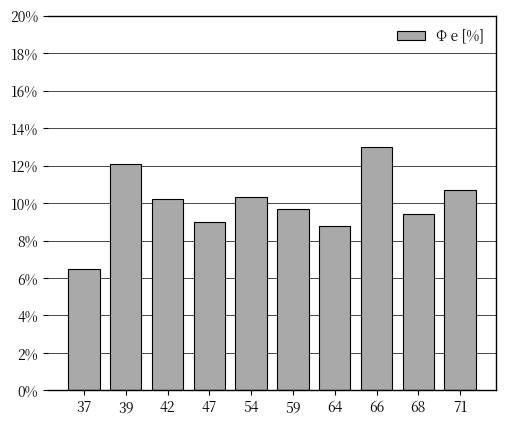

Reading left to right, extract all data points from this chart.

37=6.5	39=12.1	42=10.2	47=9.0	54=10.3	59=9.7	64=8.8	66=13.0	68=9.4	71=10.7